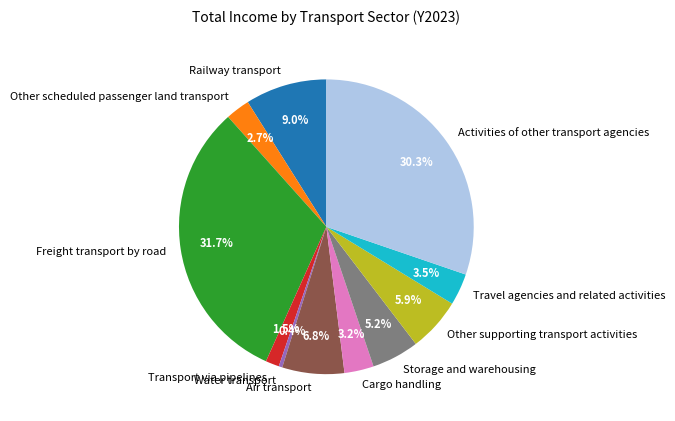

Is Air transport the majority of the pie?

No